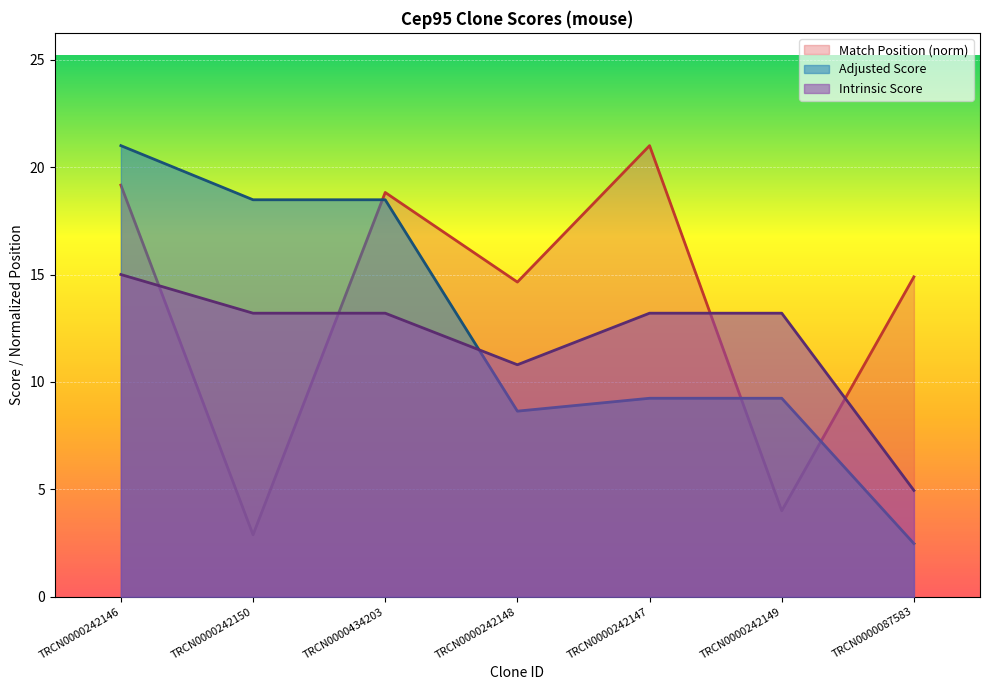

What is the label of the 4th point from the right?

TRCN0000242148